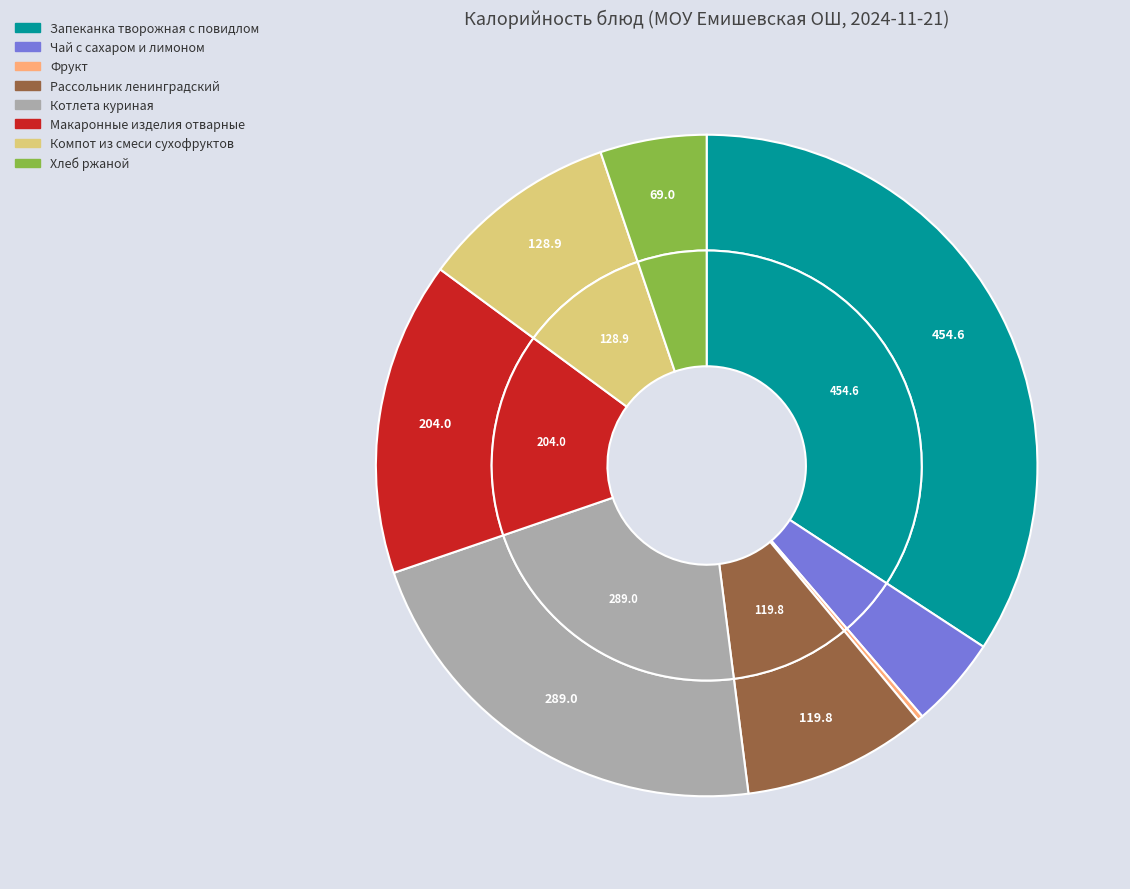

The Фрукт slice represents 14% of the pie. True or false?

False